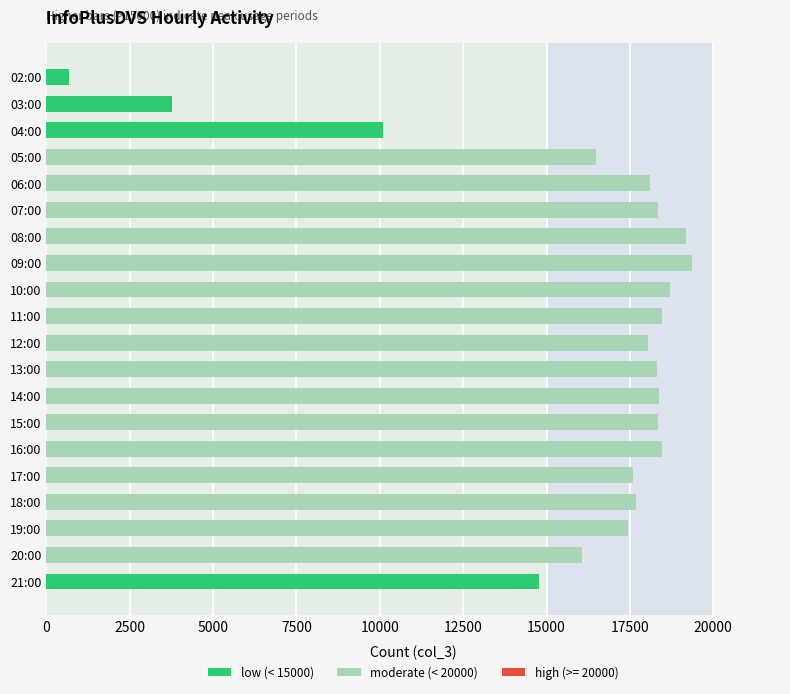

What is the maximum value shown in the chart?

19376